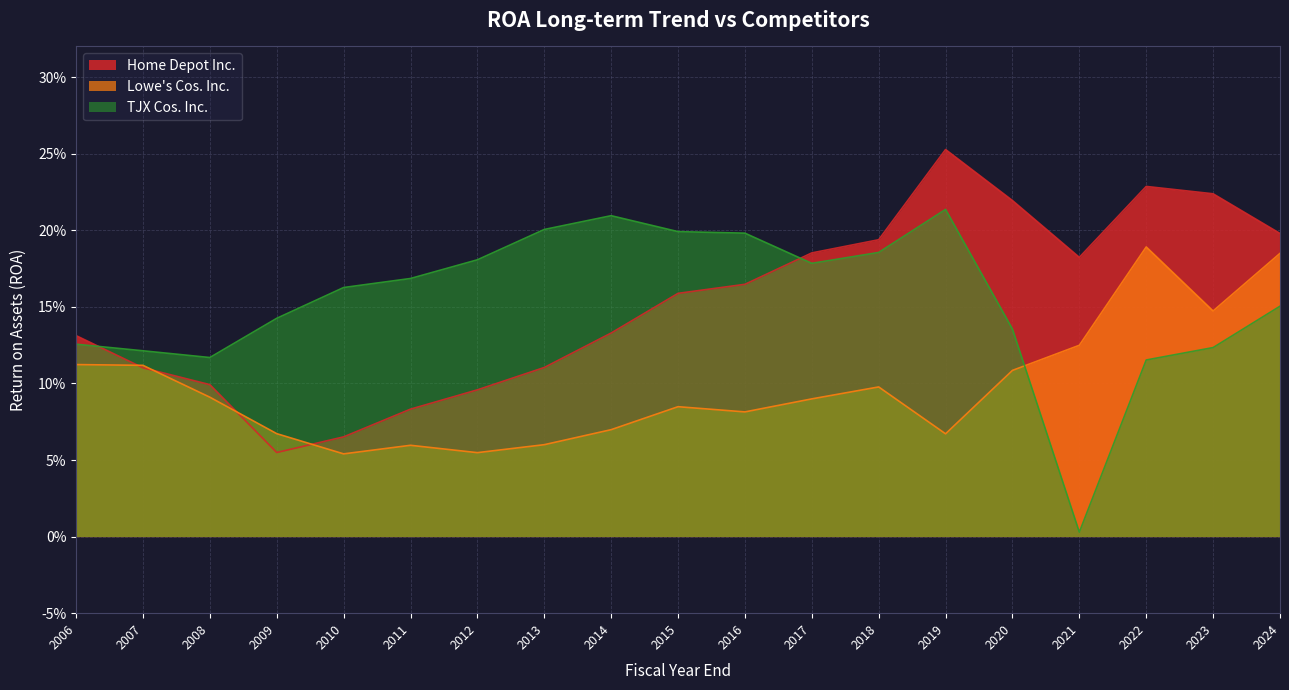

What are all the series names shown in the legend?

Home Depot Inc., Lowe's Cos. Inc., TJX Cos. Inc.